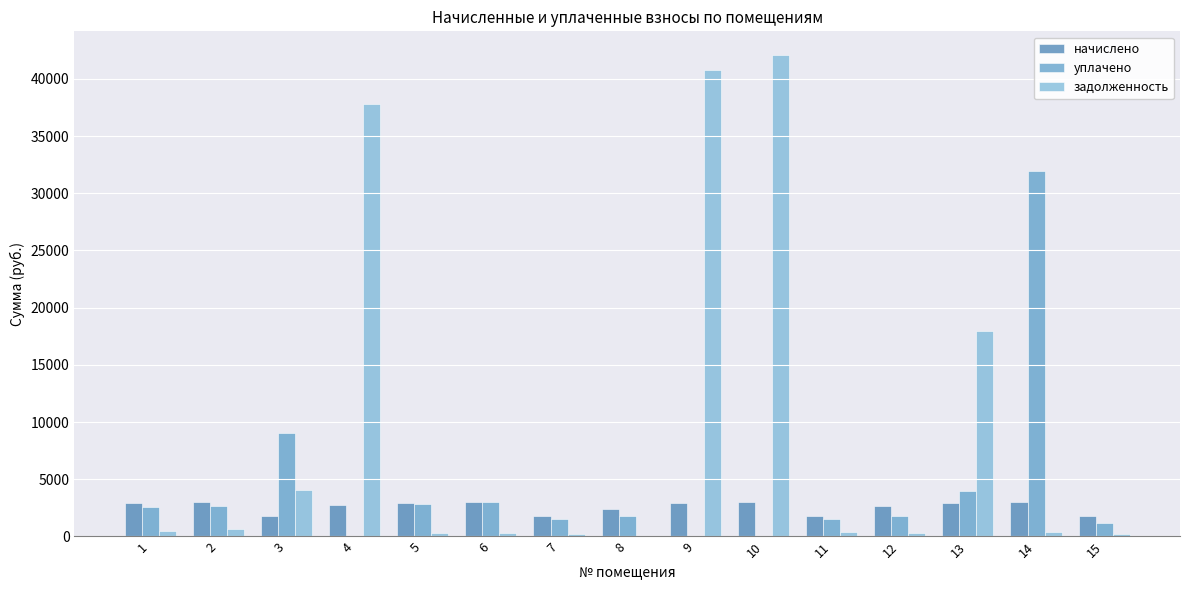

What is the sum of all задолженность values?

145898.1